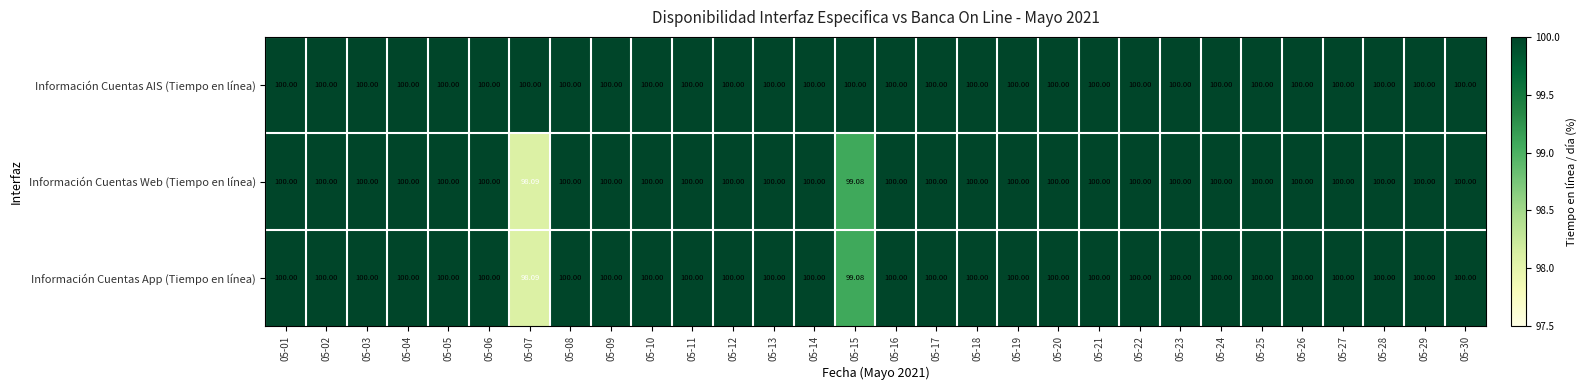

At which category is the sum across all series the highest?

05-01